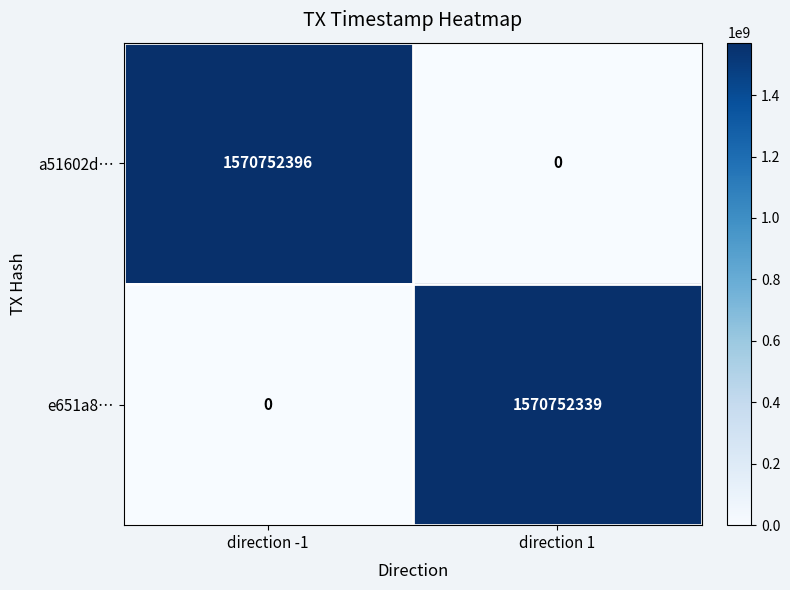

What is the difference between the maximum and minimum values in the a51602d… series?

1570752396